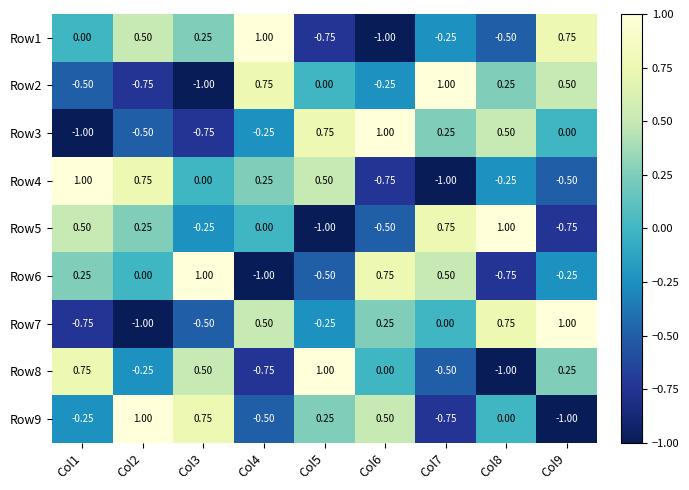

Is the value of Row3 at Col2 greater than the value of Row2 at Col8?

No